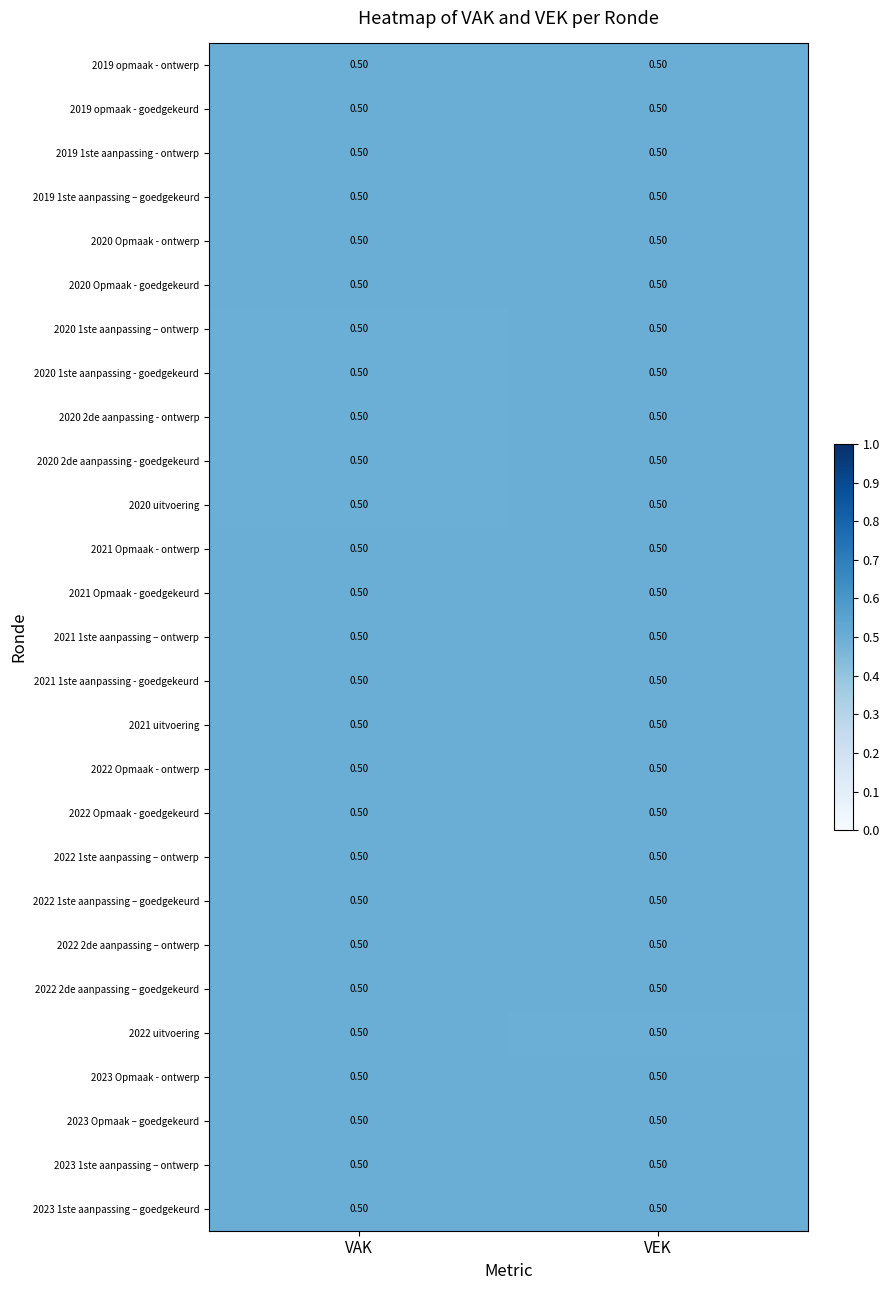

The 2022 1ste aanpassing – ontwerp series shows 0.5 at VEK. True or false?

True